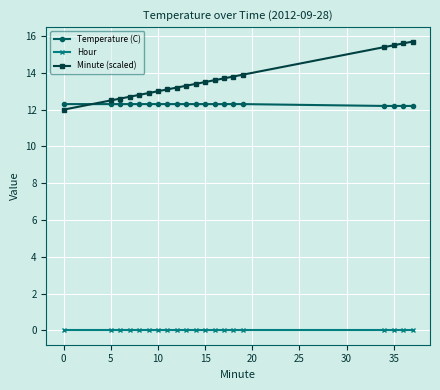

Which series has the largest range (max minus min)?

Minute (scaled)